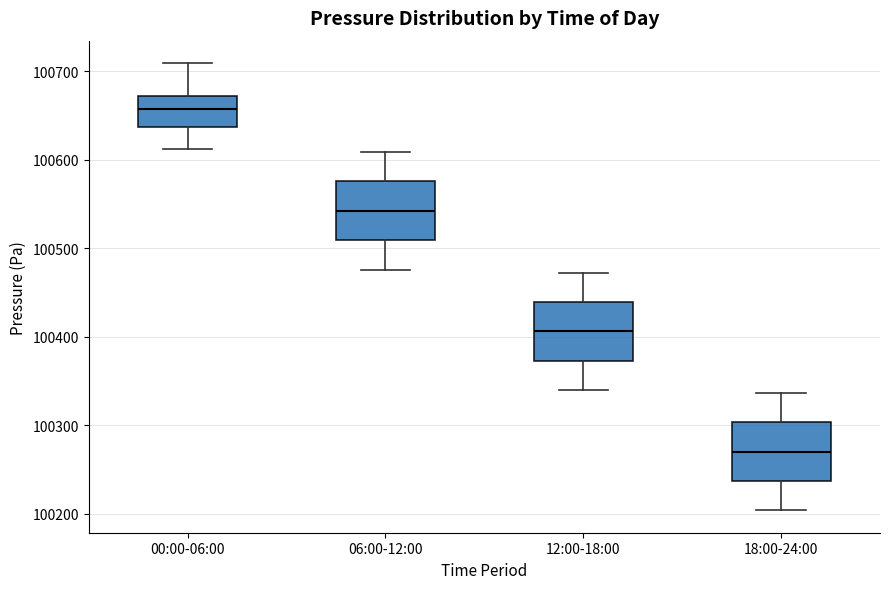

Which box's median line is the lowest?

18:00-24:00